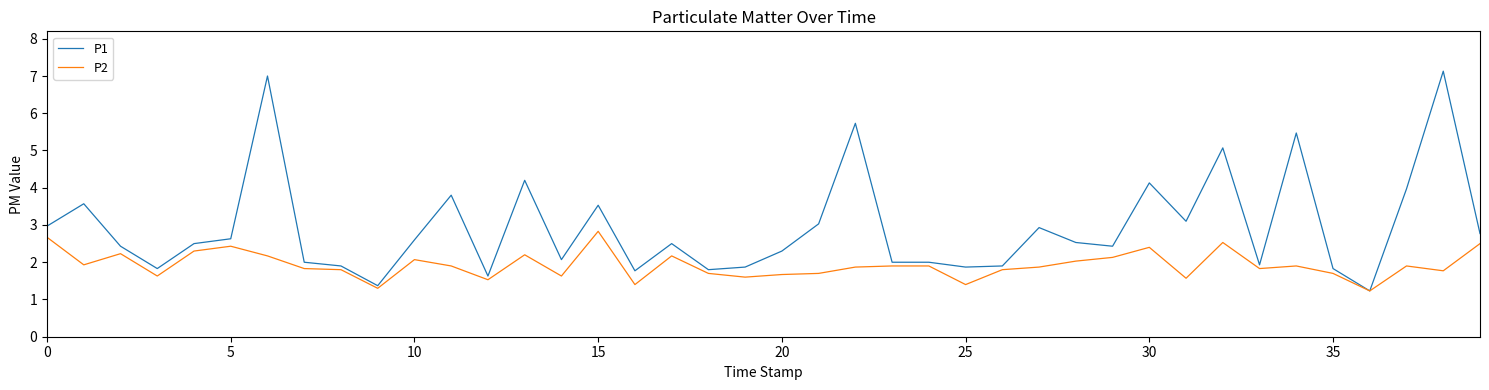

Which series has the largest total across all categories?

P1